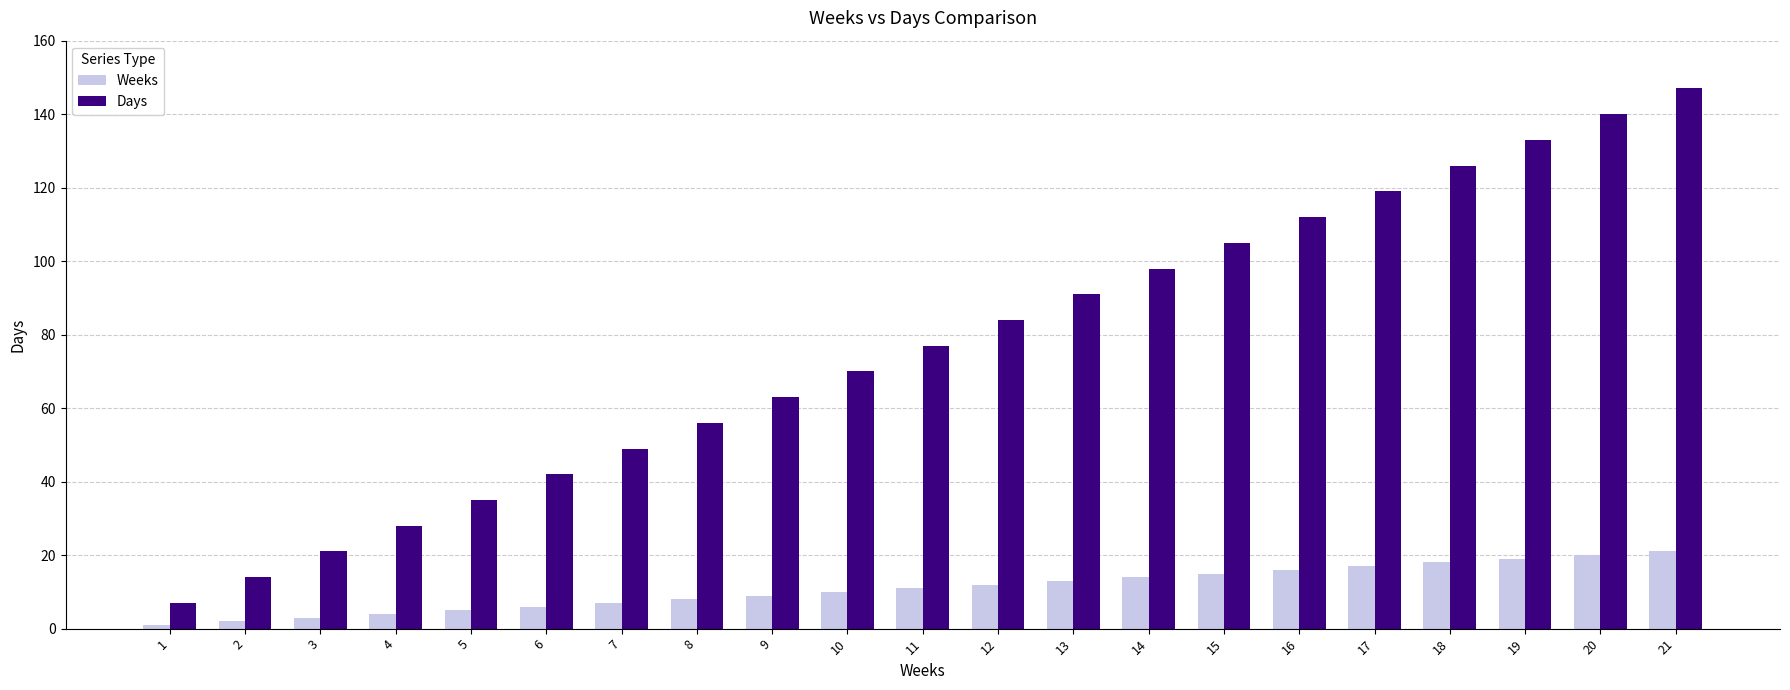

Does the chart contain any negative values?

No